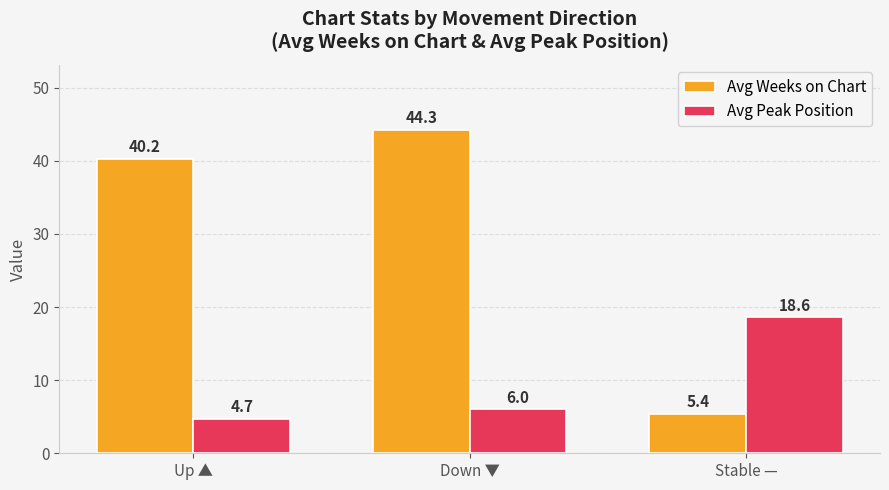

The Avg Weeks on Chart series shows 9.2 at Stable —. True or false?

False